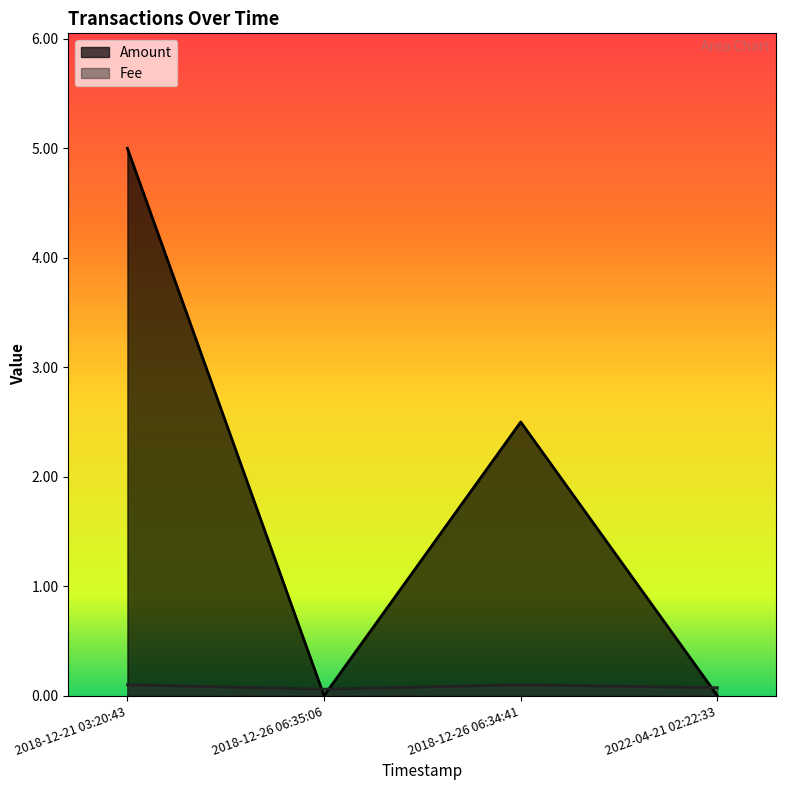

Reading left to right, list all the values displayed in this chart.

Amount: 2022-04-21 02:22:33=0.0	2018-12-26 06:35:06=0.0	2018-12-26 06:34:41=2.5	2018-12-21 03:20:43=5.0
Fee: 2022-04-21 02:22:33=0.1	2018-12-26 06:35:06=0.1	2018-12-26 06:34:41=0.1	2018-12-21 03:20:43=0.1